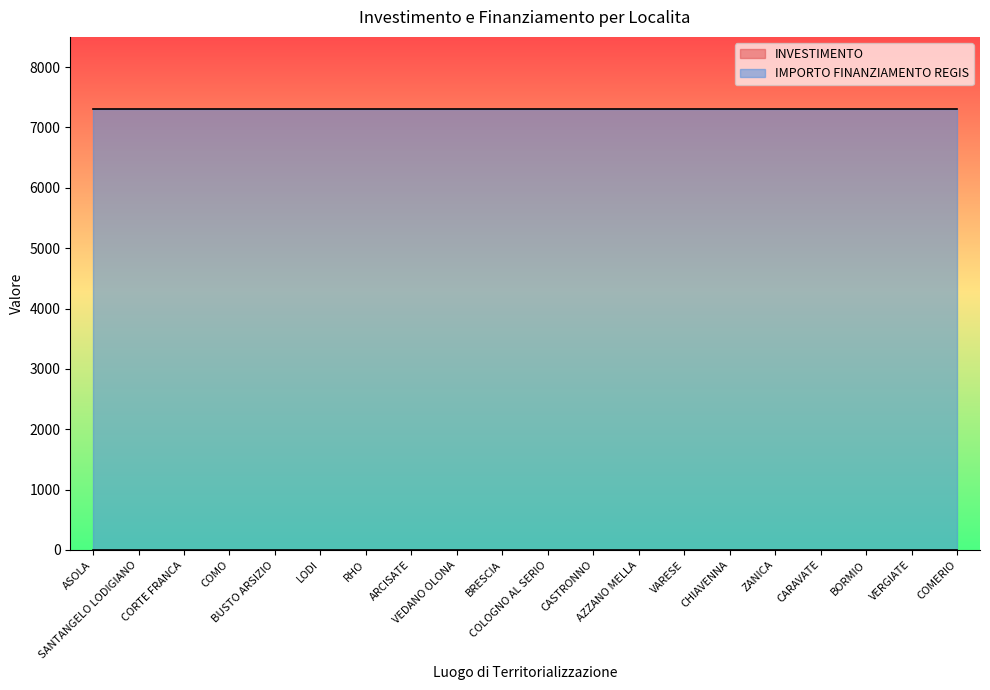

Rank the categories by IMPORTO FINANZIAMENTO REGIS value from highest to lowest.

ASOLA, SANTANGELO LODIGIANO, CORTE FRANCA, COMO, BUSTO ARSIZIO, LODI, RHO, ARCISATE, VEDANO OLONA, BRESCIA, COLOGNO AL SERIO, CASTRONNO, AZZANO MELLA, VARESE, CHIAVENNA, ZANICA, CARAVATE, BORMIO, VERGIATE, COMERIO